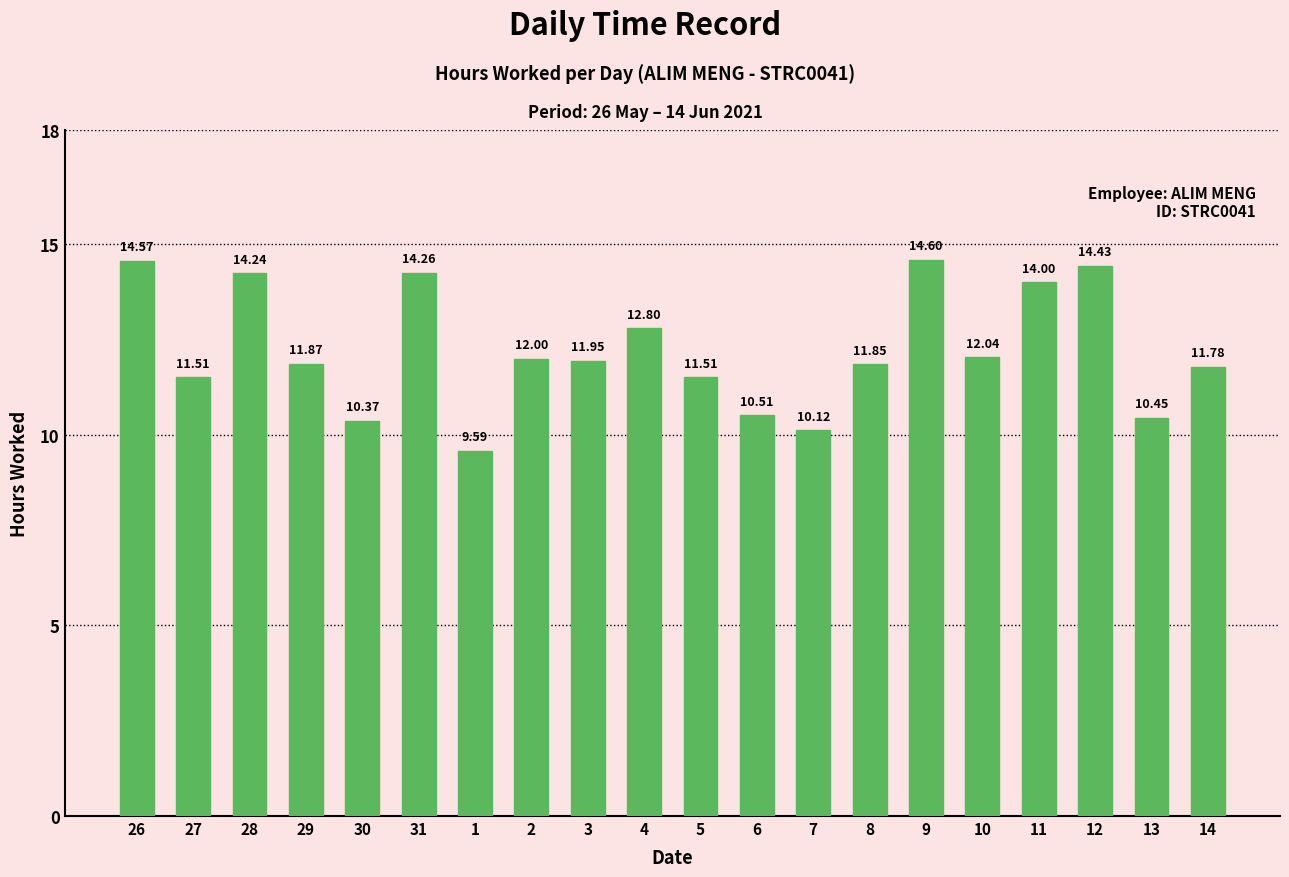

What is the label of the 1st bar from the right?

14